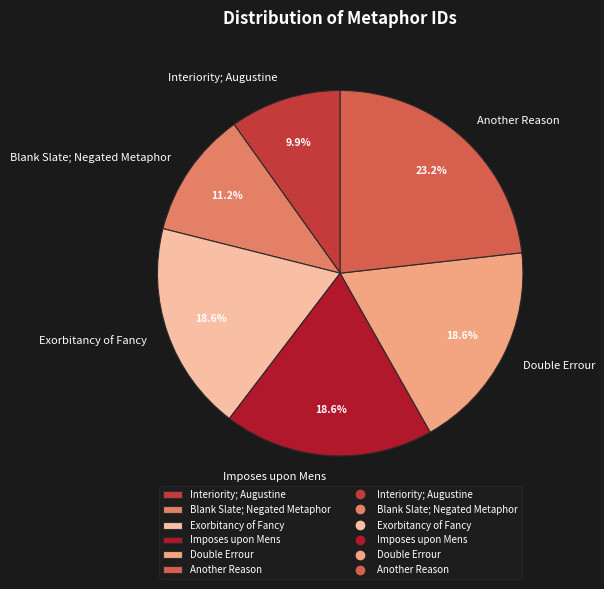

Which has a higher value, Exorbitancy of Fancy or Another Reason?

Another Reason